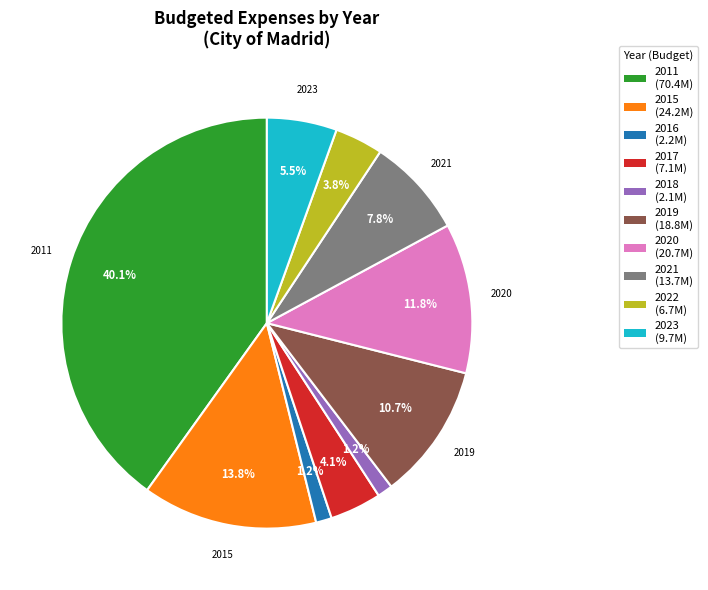

Is there a majority slice in this chart?

No